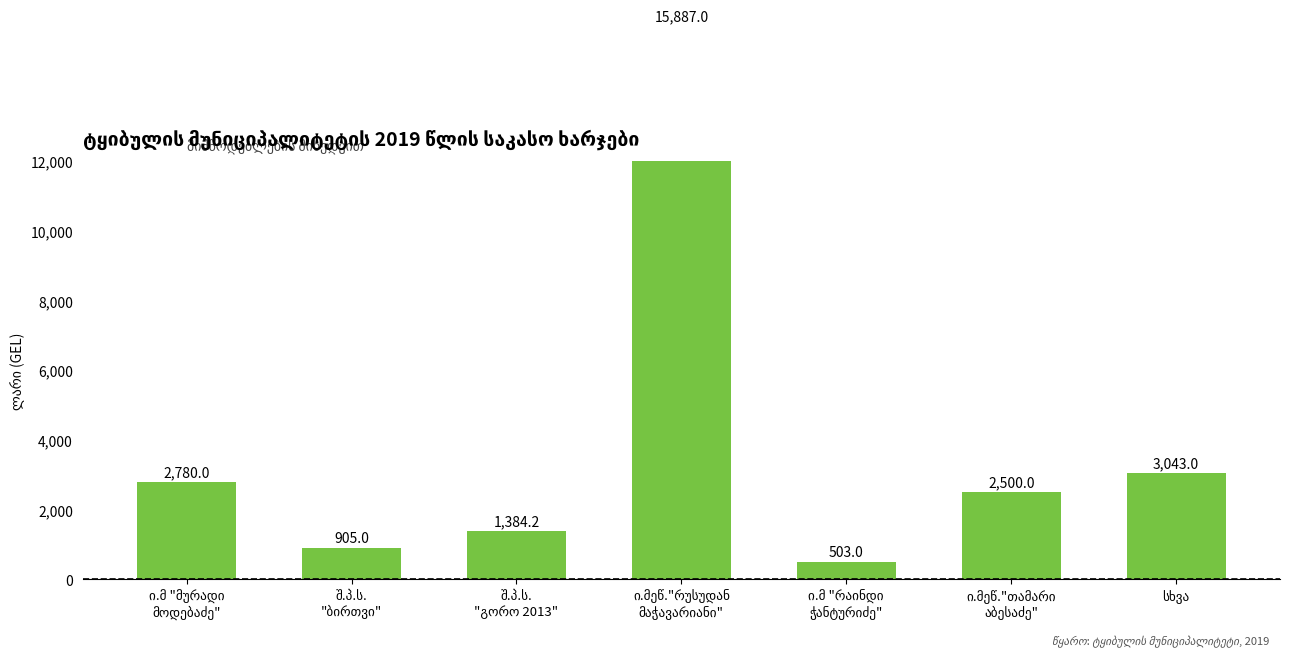

Approximately how many times larger is the value at შ.პ.ს.
"გორო 2013" compared to შ.პ.ს.
"ბირთვი"?

1.5